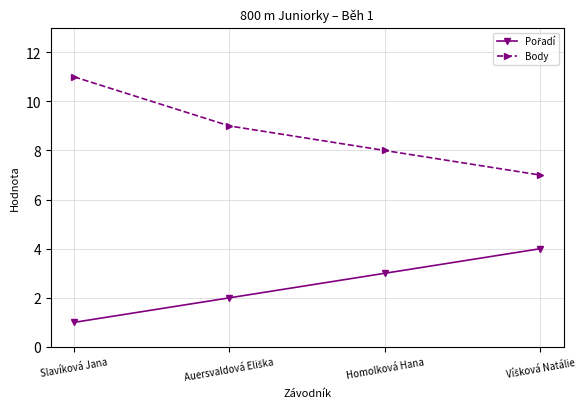

Is it true that Body equals 11 at Slavíková Jana?

True